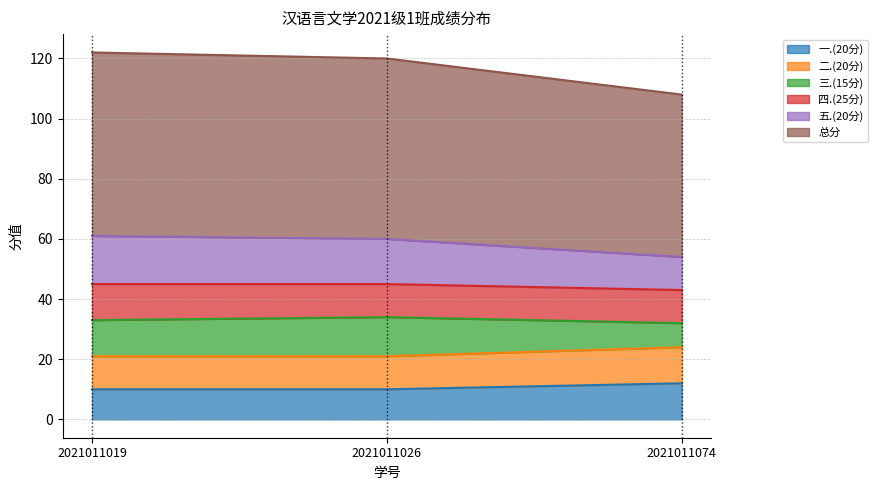

What is the total value across all series at 2021011074?

108